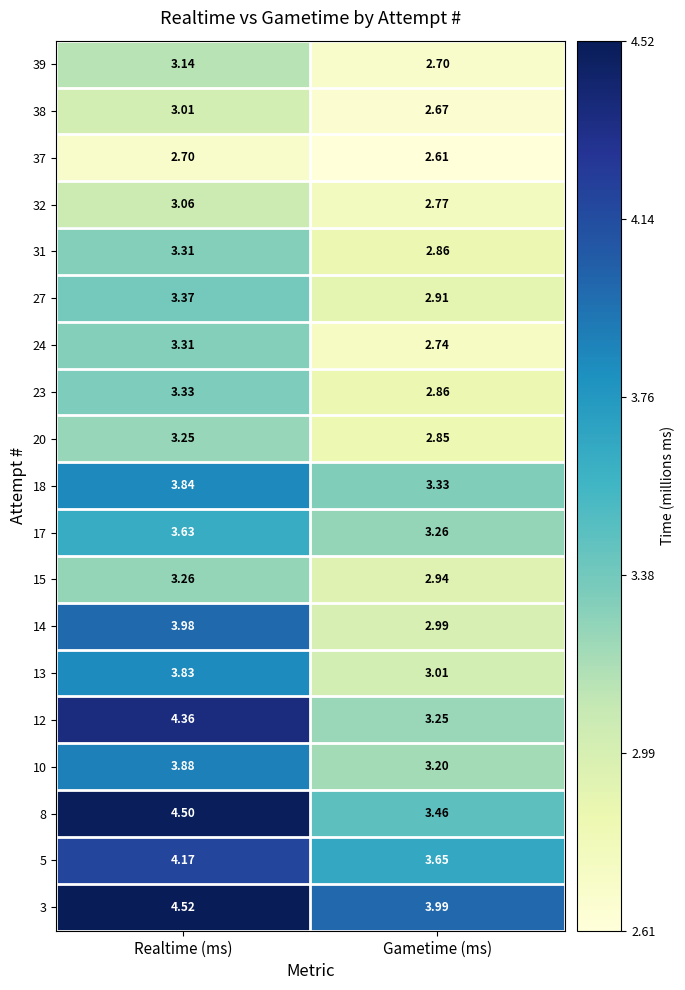

At which label is 18 closest to 3?

Gametime (ms)